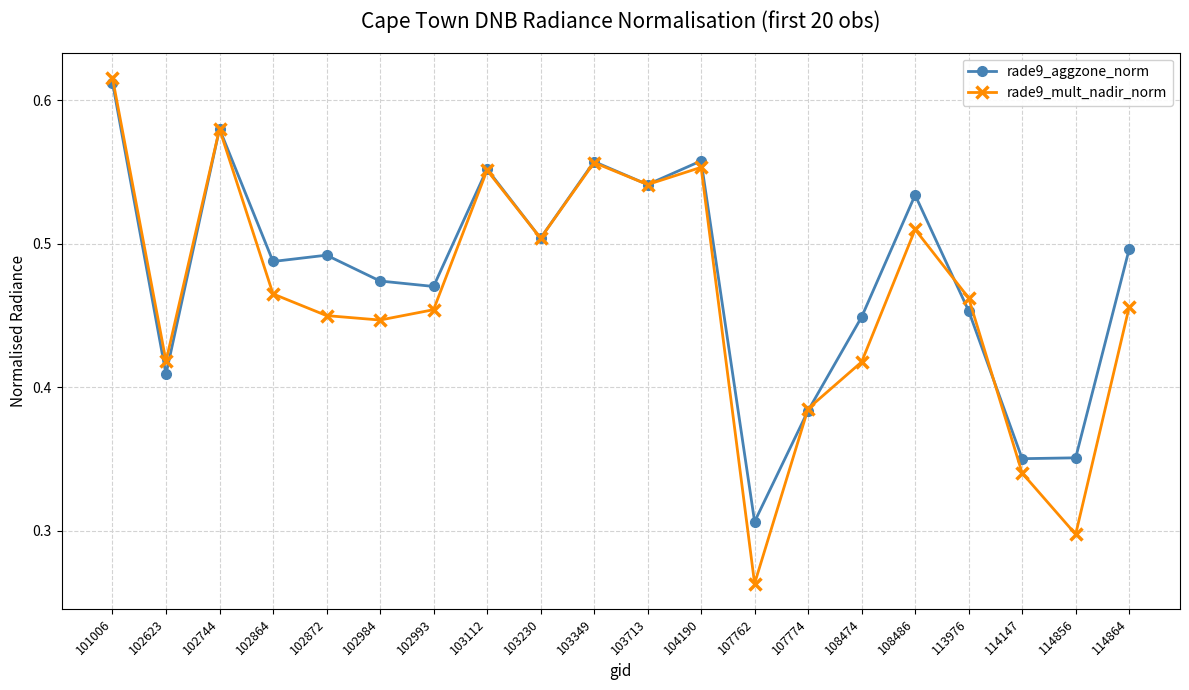

The rade9_aggzone_norm series shows 0.1 at 103230. True or false?

False